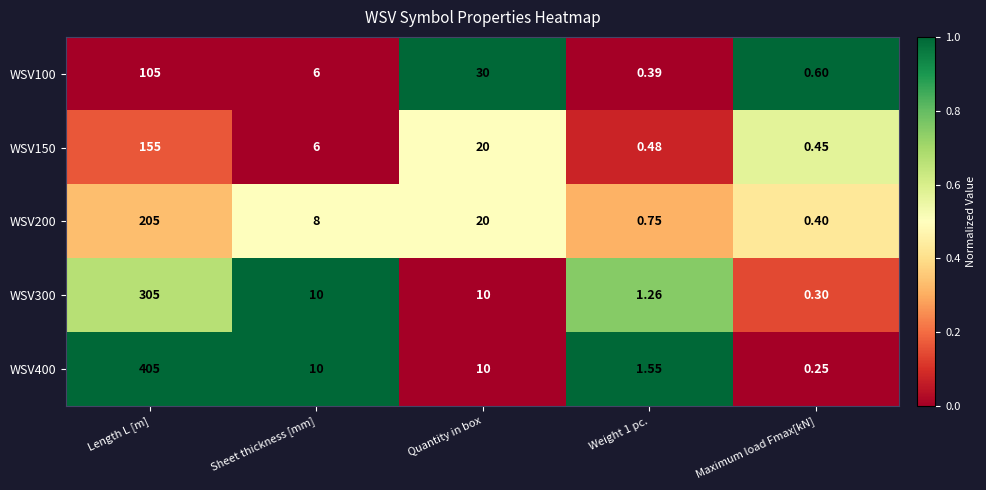

Which series has the largest total across all categories?

WSV400